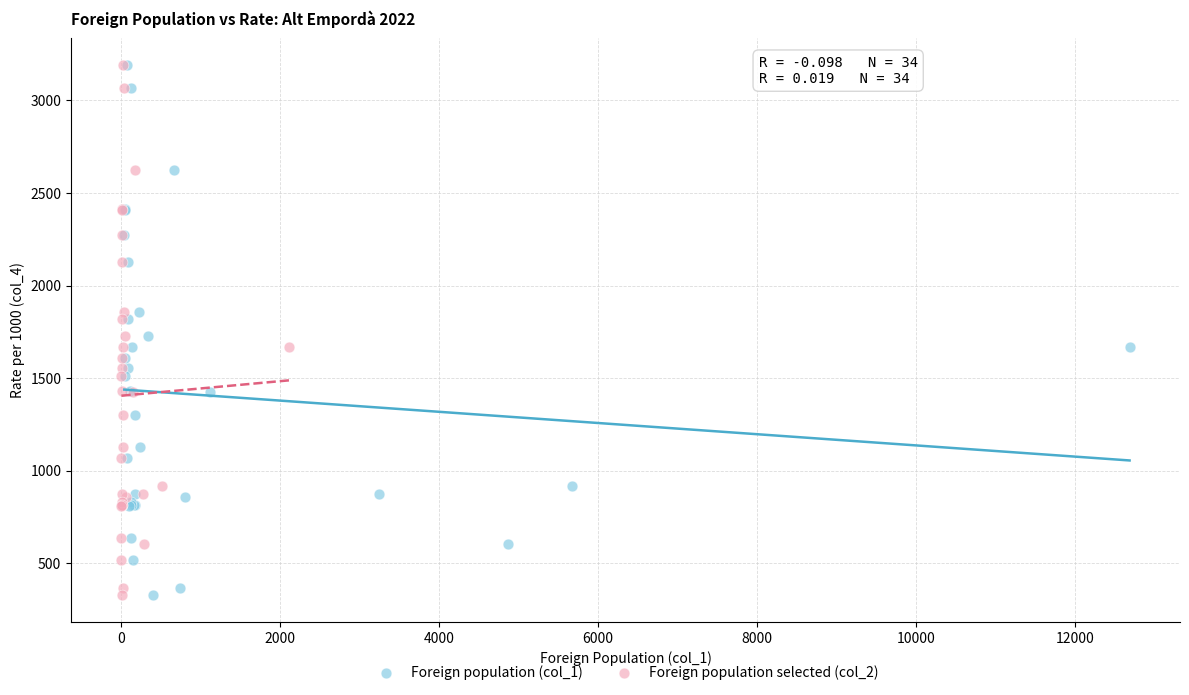

What are all the series names shown in the legend?

Foreign population (col_1), Foreign population selected (col_2)